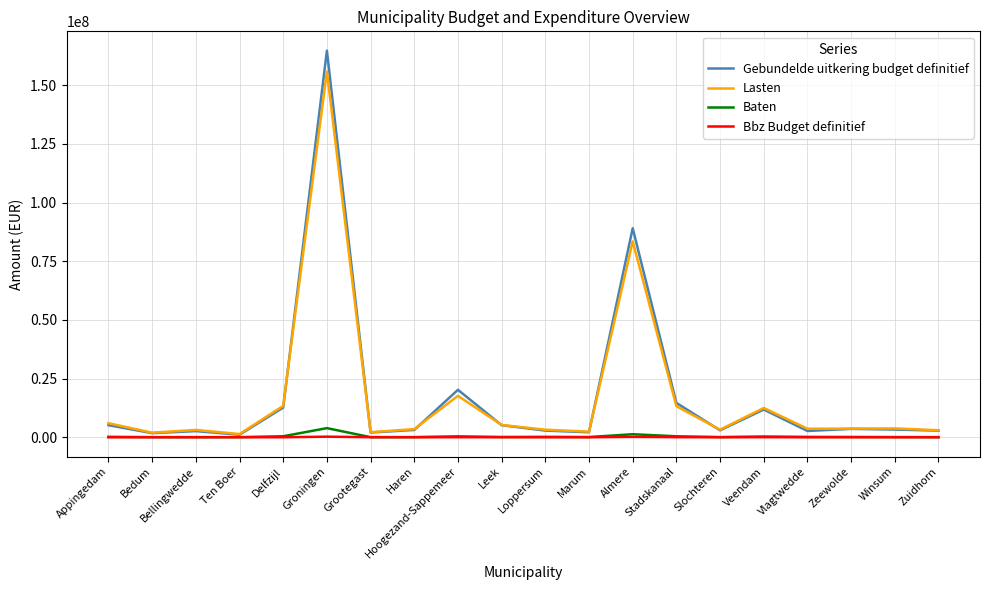

Which series has the widest spread of values?

Gebundelde uitkering budget definitief